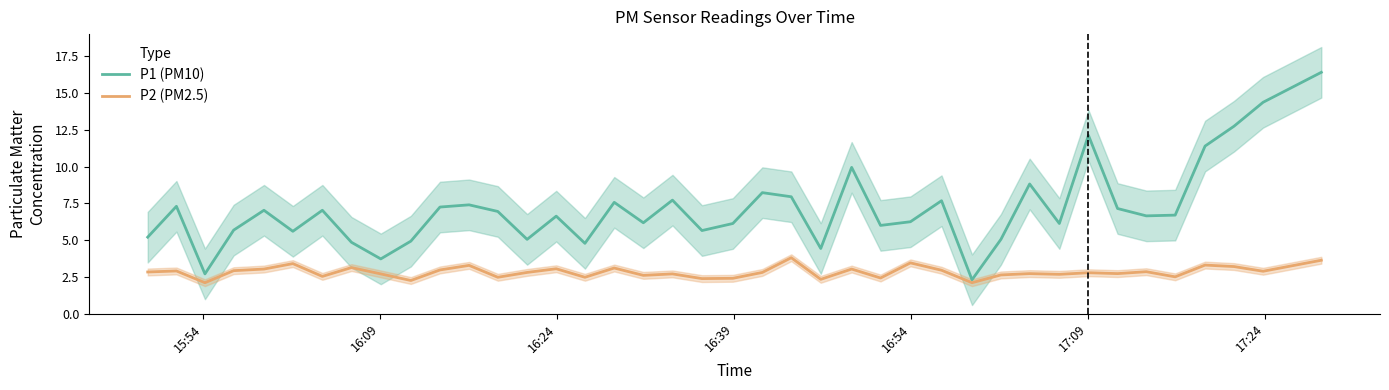

What is the minimum value for P1 (PM10)?

2.3